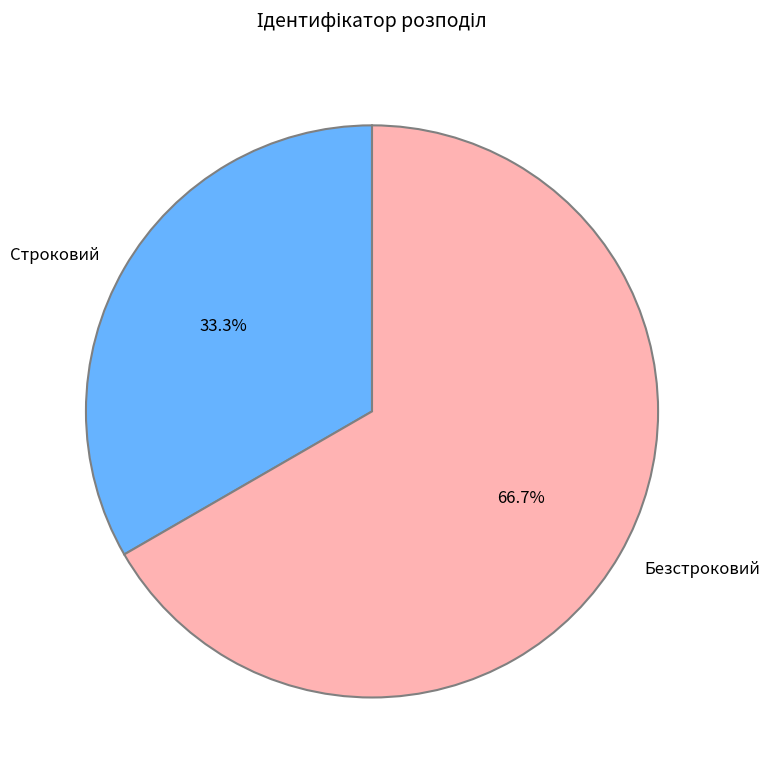

What percentage is the Безстроковий slice, to the nearest percent?

67%